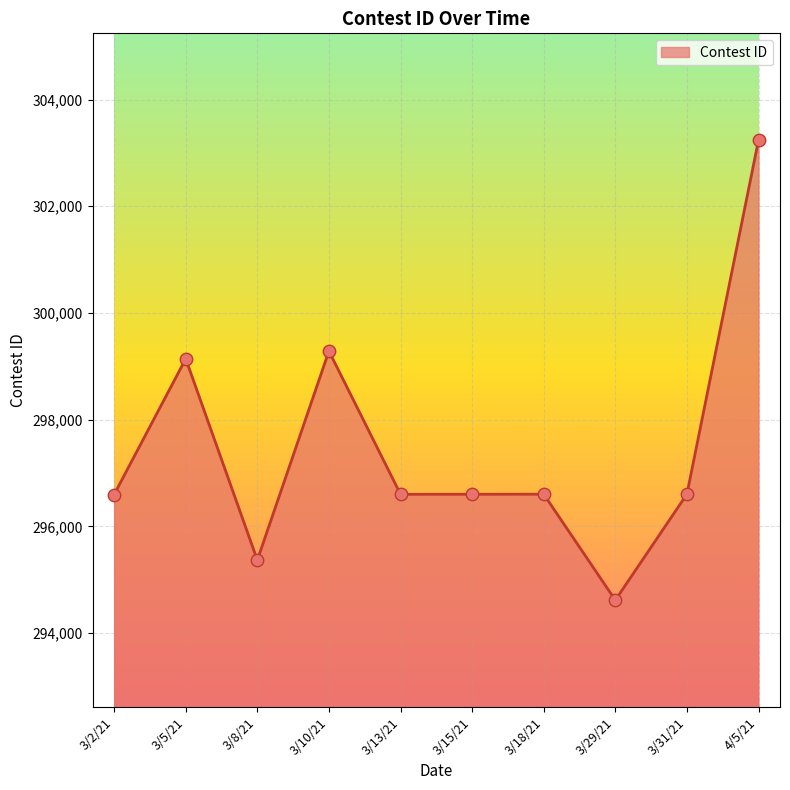

What is the change in value from 3/2/21 to 3/8/21?

-1229